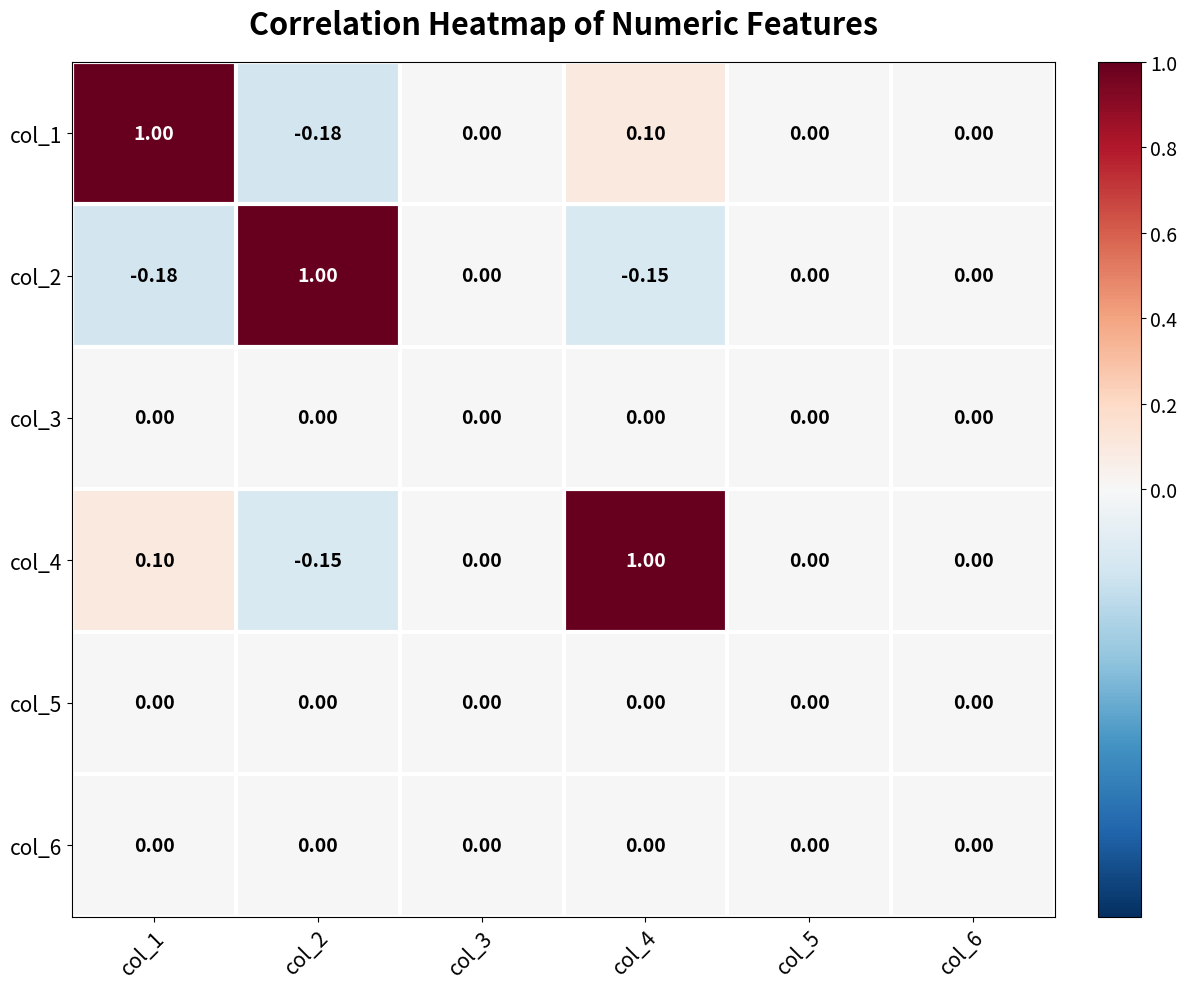

Is the value of col_2 at col_5 greater than the value of col_4 at col_1?

No